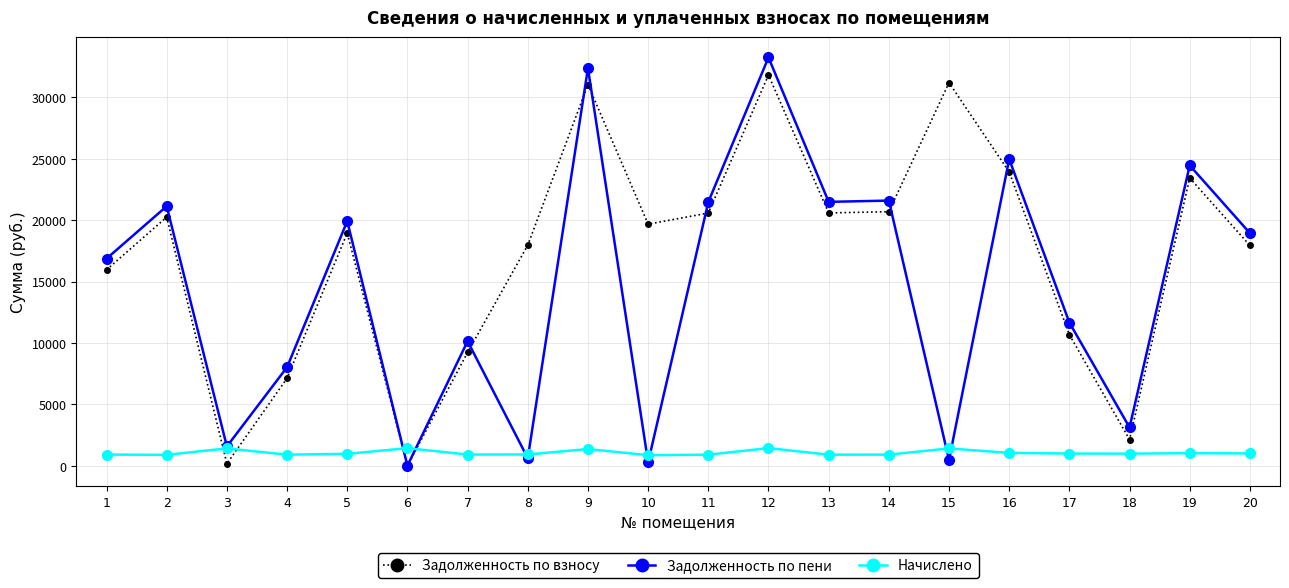

After their last crossing, which series has the higher values: Начислено or Задолженность по взносу?

Задолженность по взносу